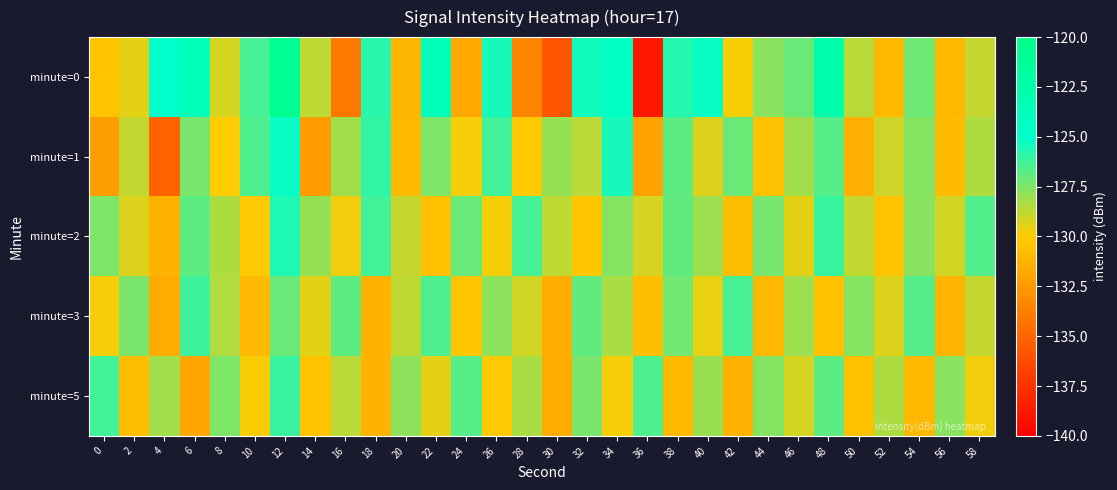

Reading right to left, list all the values displayed in this chart.

minute=0: 58=-128.9	56=-131.0	54=-127.2	52=-130.9	50=-128.6	48=-122.7	46=-127.0	44=-127.7	42=-129.9	40=-125.2	38=-125.8	36=-138.8	34=-124.4	32=-125.3	30=-135.8	28=-133.5	26=-125.4	24=-131.8	22=-123.5	20=-131.0	18=-125.8	16=-134.1	14=-128.7	12=-120.9	10=-126.4	8=-129.2	6=-123.6	4=-125.0	2=-129.5	0=-130.4
minute=1: 58=-128.4	56=-130.8	54=-127.6	52=-129.0	50=-131.4	48=-126.7	46=-128.2	44=-130.5	42=-127.1	40=-129.3	38=-126.8	36=-132.1	34=-125.4	32=-128.6	30=-127.9	28=-130.1	26=-126.3	24=-129.8	22=-127.5	20=-131.0	18=-126.0	16=-128.2	14=-132.3	12=-125.2	10=-126.5	8=-129.9	6=-127.4	4=-135.1	2=-128.8	0=-132.2
minute=2: 58=-126.6	56=-129.1	54=-127.7	52=-130.4	50=-128.8	48=-126.1	46=-129.5	44=-127.3	42=-130.7	40=-128.1	38=-126.9	36=-129.2	34=-127.6	32=-130.3	30=-128.7	28=-126.4	26=-129.8	24=-127.1	22=-130.5	20=-128.9	18=-126.3	16=-129.7	14=-127.9	12=-125.6	10=-130.1	8=-128.4	6=-126.8	4=-131.2	2=-129.3	0=-127.5
minute=3: 58=-128.9	56=-131.1	54=-126.7	52=-129.3	50=-127.6	48=-130.5	46=-128.1	44=-131.0	42=-126.4	40=-129.6	38=-127.2	36=-130.7	34=-128.3	32=-126.9	30=-131.5	28=-129.1	26=-127.8	24=-130.3	22=-126.5	20=-128.7	18=-131.2	16=-126.8	14=-129.4	12=-127.1	10=-130.9	8=-128.5	6=-126.2	4=-131.6	2=-127.4	0=-129.8
minute=5: 58=-129.7	56=-127.7	54=-131.0	52=-128.4	50=-130.6	48=-126.8	46=-129.2	44=-127.6	42=-131.3	40=-128.0	38=-130.9	36=-126.5	34=-129.8	32=-127.4	30=-131.6	28=-128.3	26=-130.1	24=-126.7	22=-129.5	20=-127.8	18=-131.2	16=-128.6	14=-130.4	12=-126.1	10=-129.9	8=-127.5	6=-131.8	4=-128.2	2=-130.7	0=-126.3